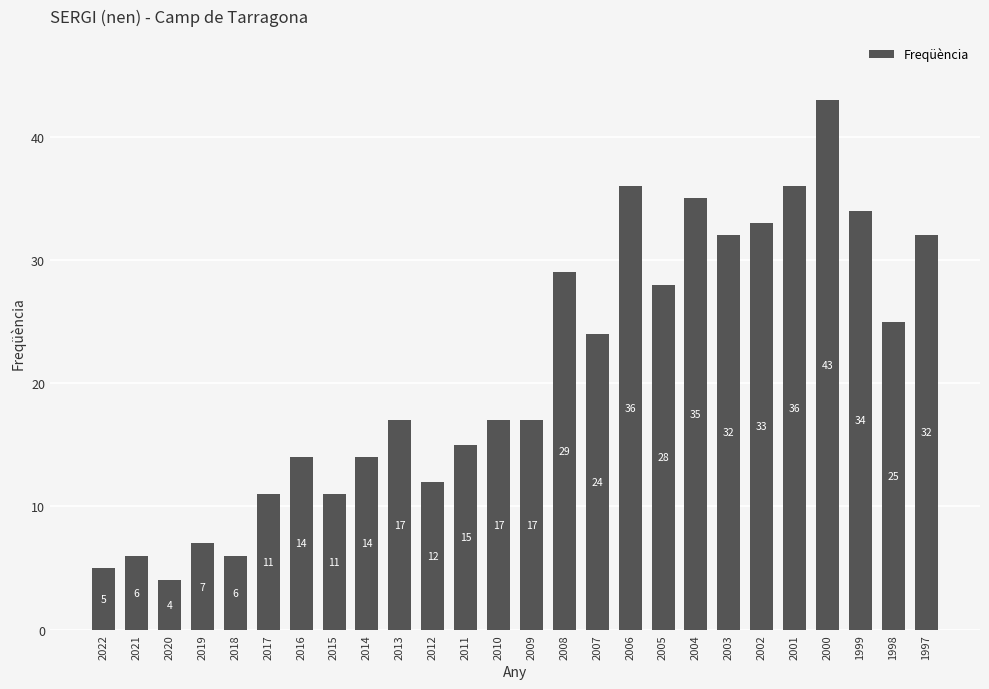

Reading left to right, extract all data points from this chart.

2022=5	2021=6	2020=4	2019=7	2018=6	2017=11	2016=14	2015=11	2014=14	2013=17	2012=12	2011=15	2010=17	2009=17	2008=29	2007=24	2006=36	2005=28	2004=35	2003=32	2002=33	2001=36	2000=43	1999=34	1998=25	1997=32